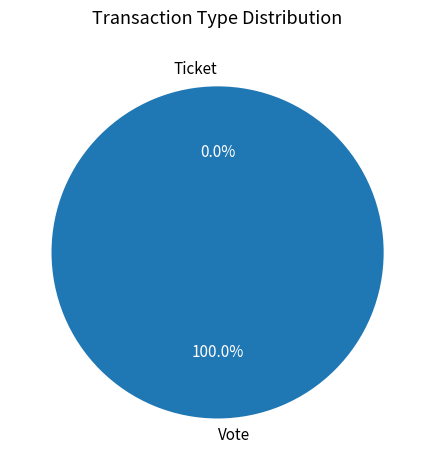

Which slice is the largest?

Vote